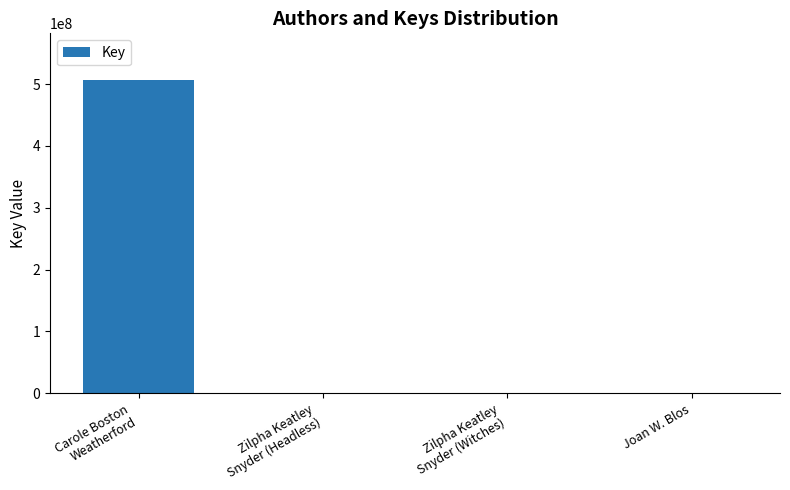

What is the change in value from Zilpha Keatley
Snyder (Headless) to Zilpha Keatley
Snyder (Witches)?

+63